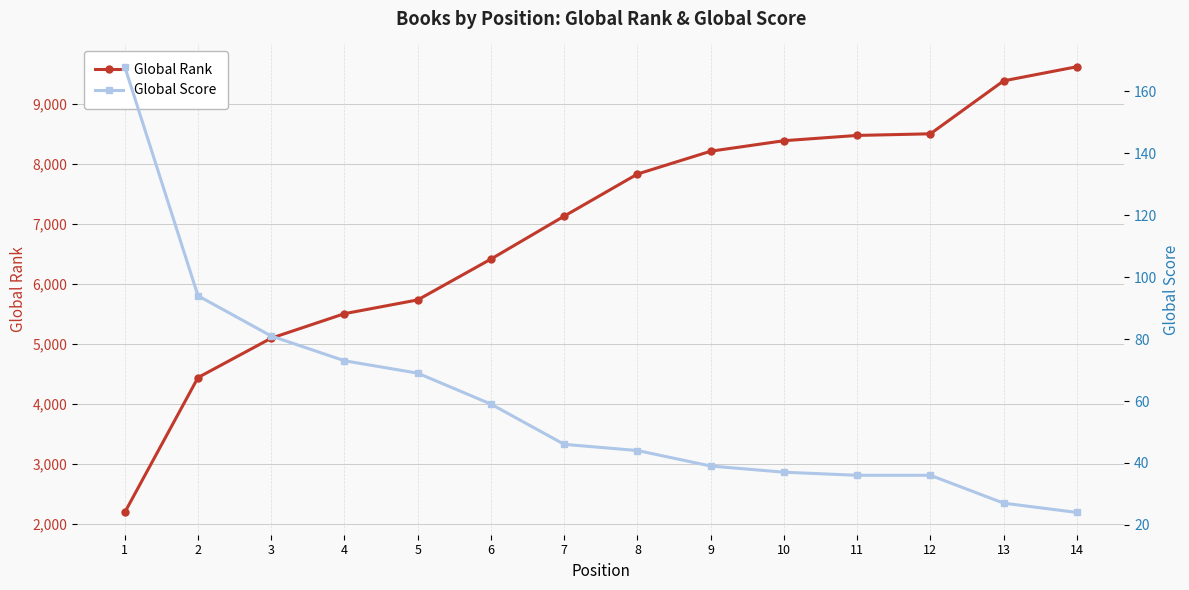

What is the value of the Global Score point at the 14th from the left?

24